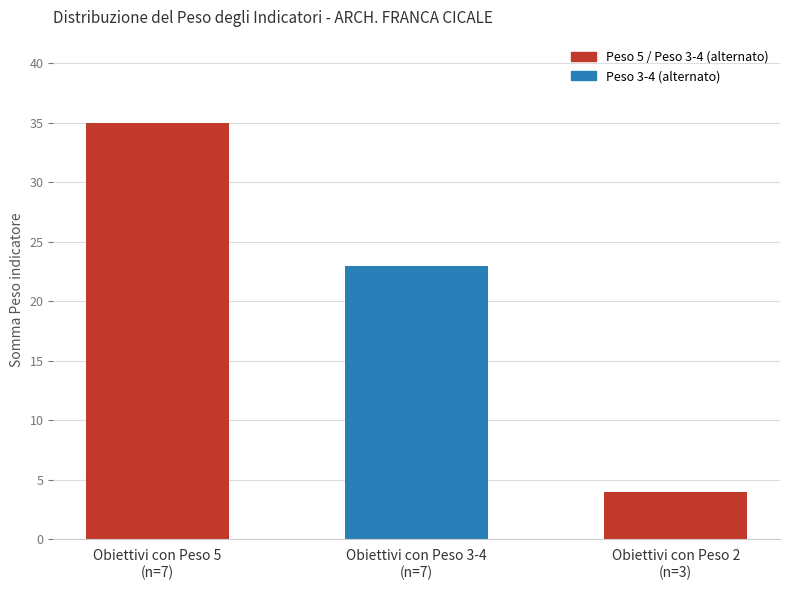

What is the value of the 3rd bar from the left?

4